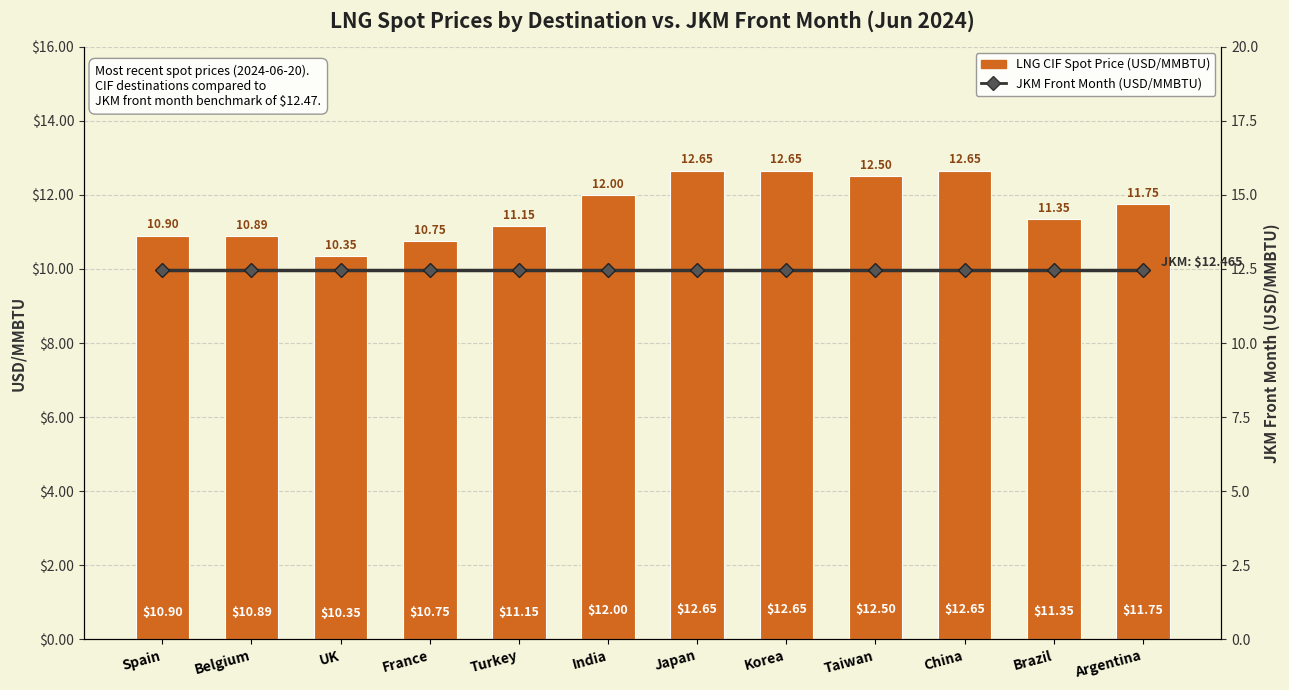

The value of JKM Front Month (USD/MMBTU) at France is 12.5. True or false?

True